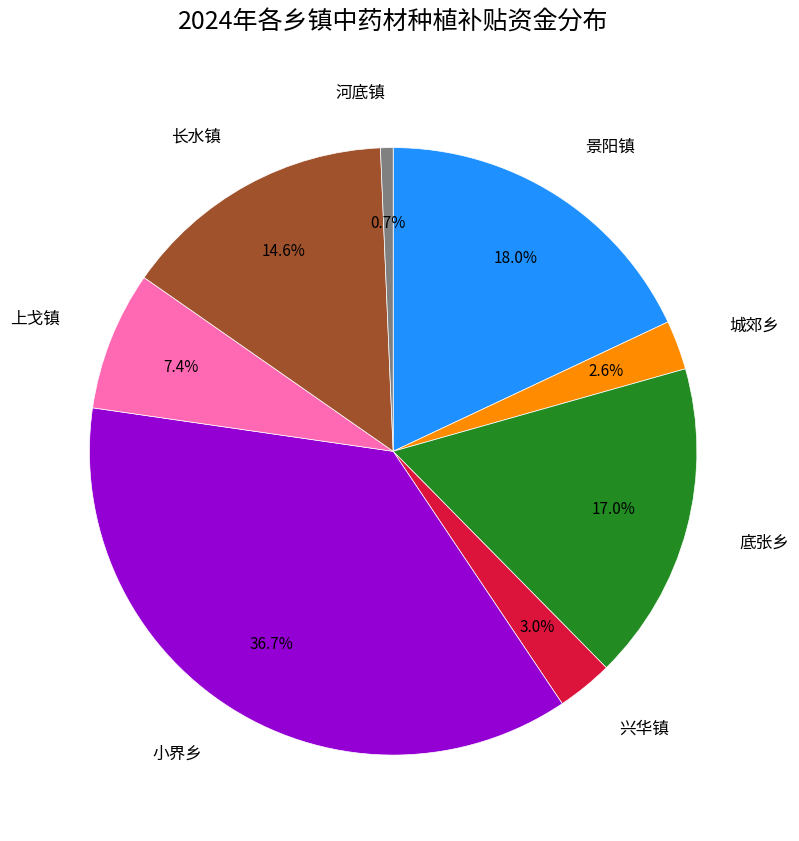

Is 景阳镇 the majority of the pie?

No